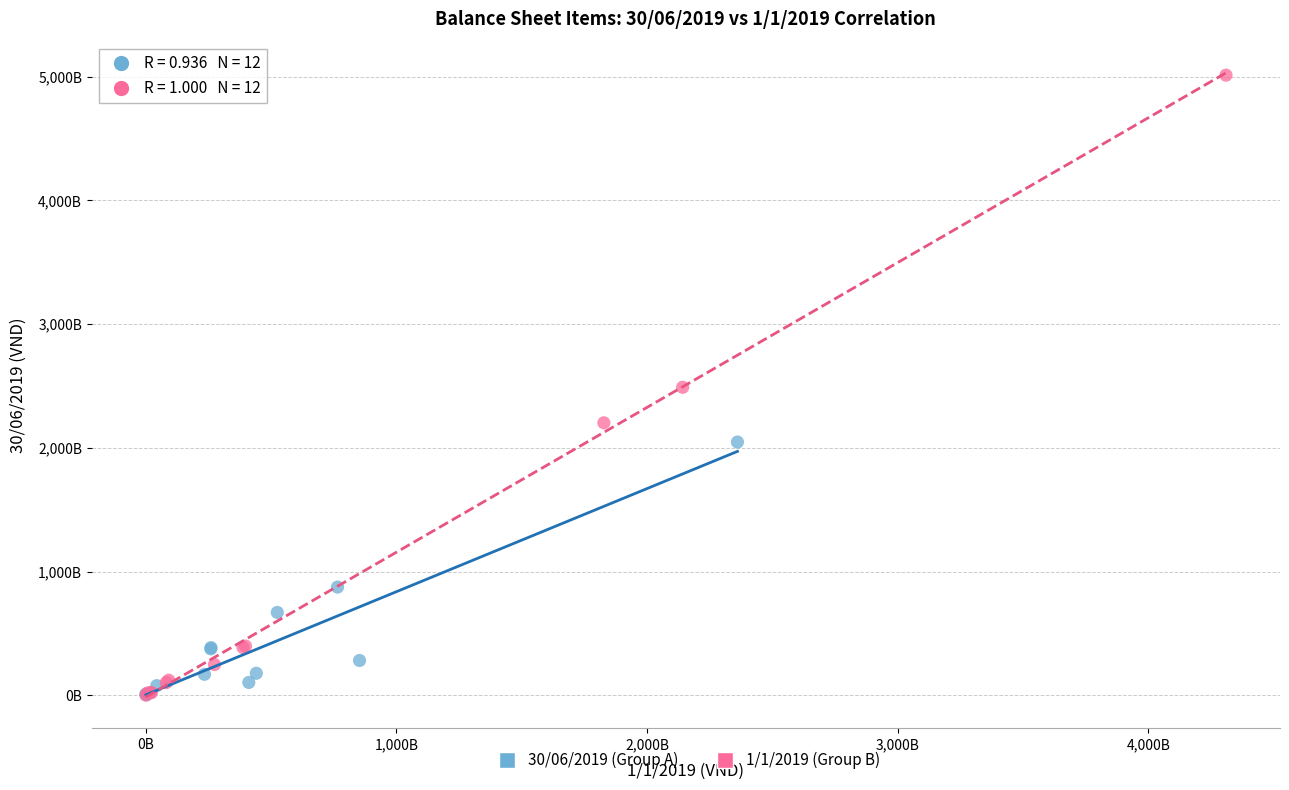

Which series has the widest spread of Y values?

1/1/2019 (Group B)